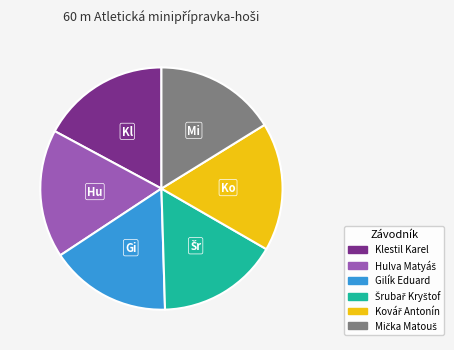

Is it true that Gilík Eduard is 16% of the pie?

True